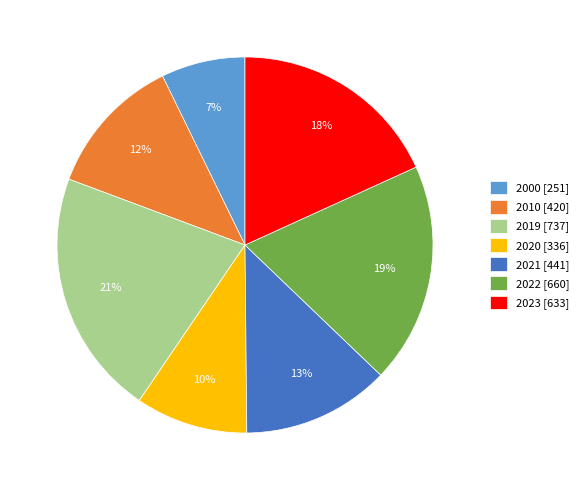

To the nearest percent, what percentage of the pie is 2000?

7%